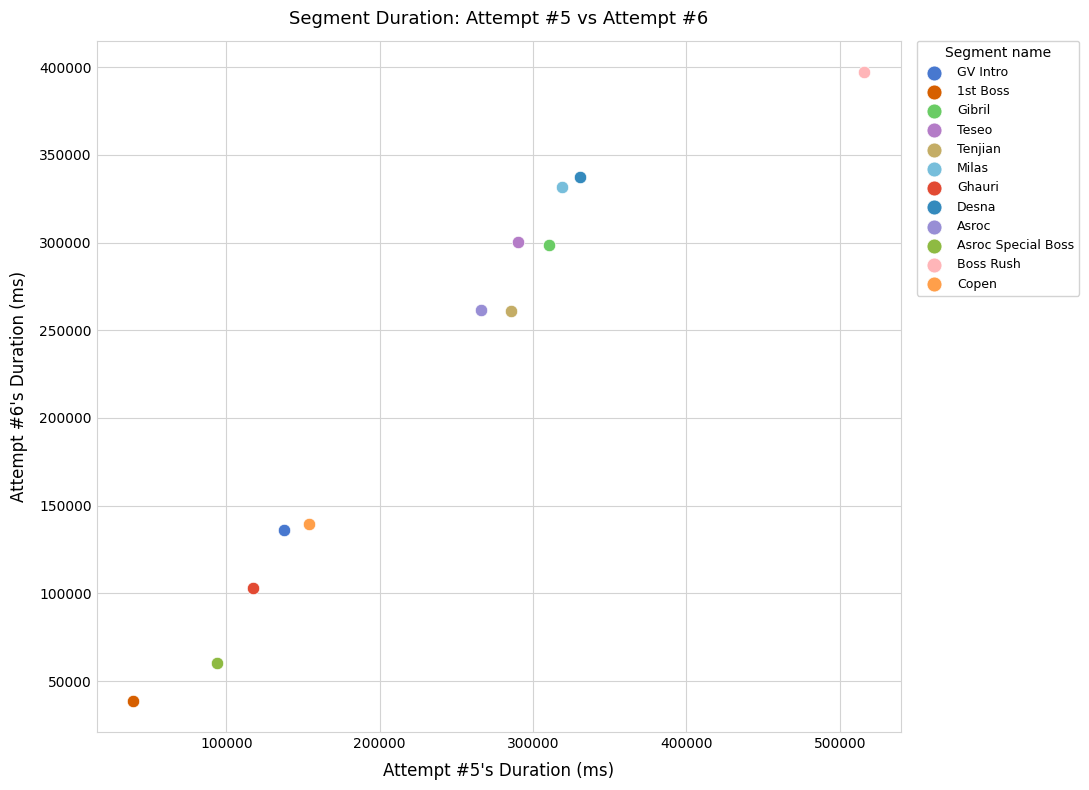

What are all the series names shown in the legend?

GV Intro, 1st Boss, Gibril, Teseo, Tenjian, Milas, Ghauri, Desna, Asroc, Asroc Special Boss, Boss Rush, Copen